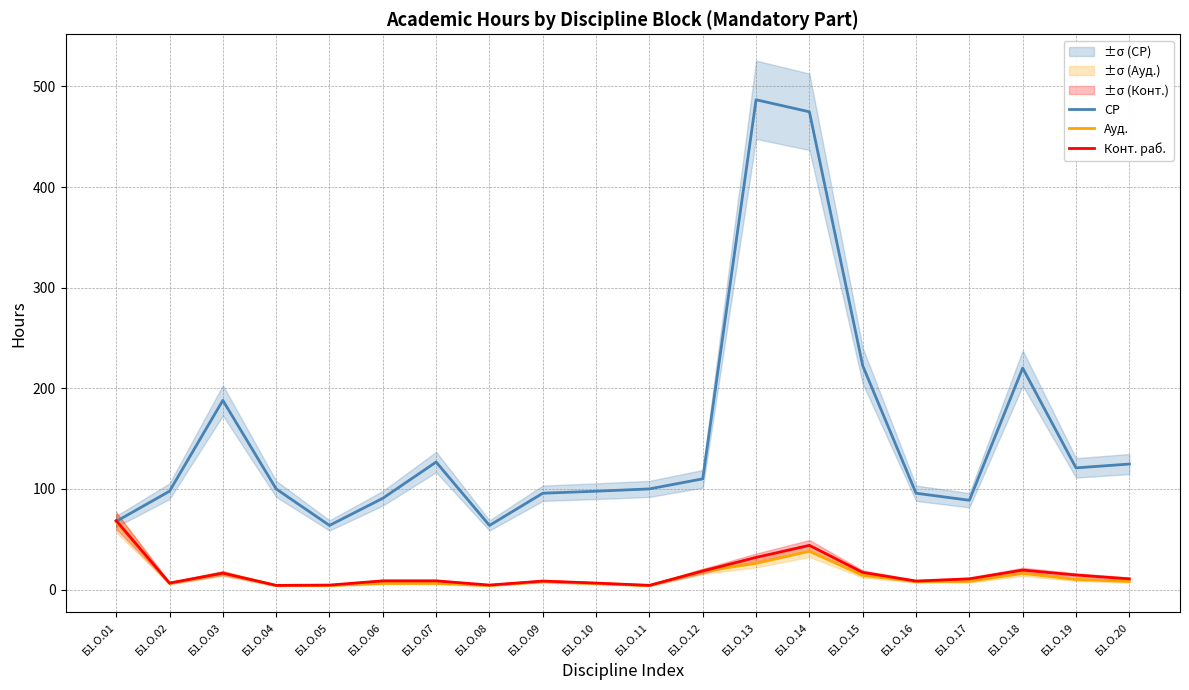

At Б1.О.03, list the series in order from largest to smallest.

СР, Конт. раб., Ауд.